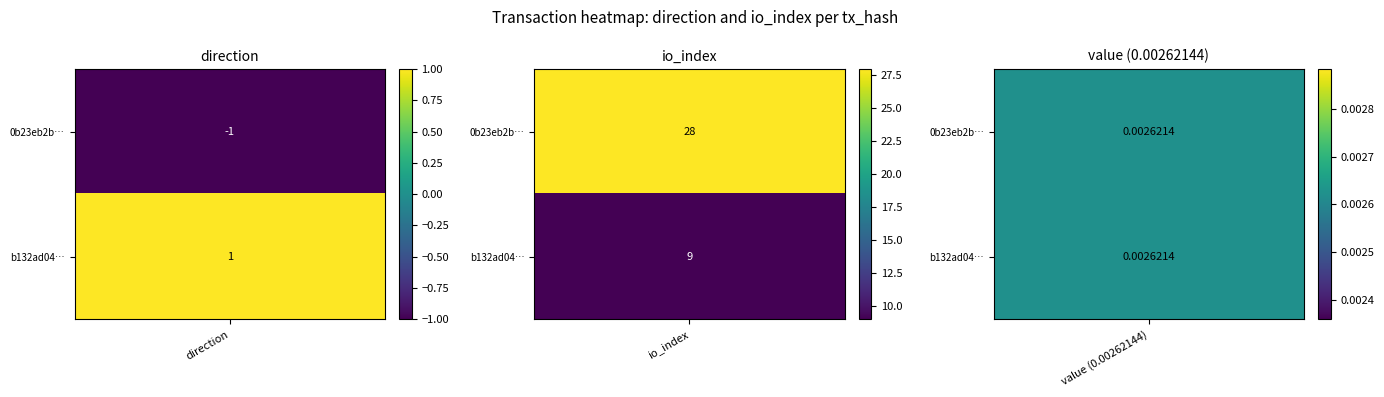

How many values in 0b23eb2bc0dae19fa00b10d265a95d6eaf46acb are above zero?

1